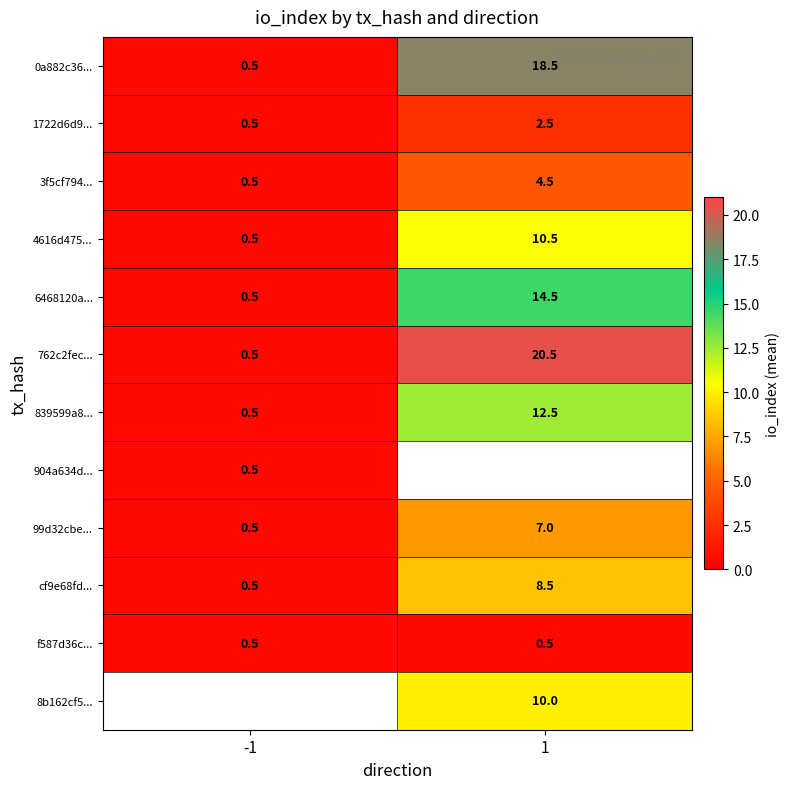

What is the maximum value shown in the chart?

20.5